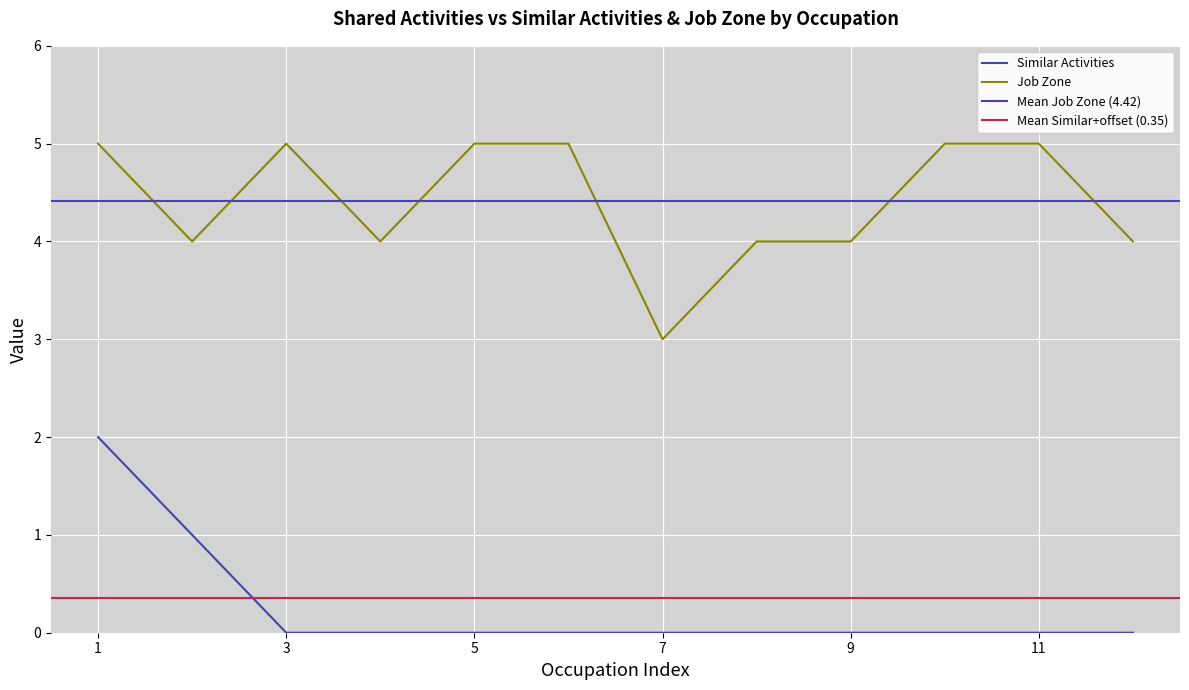

What is the difference between the maximum and minimum values in the Job Zone series?

2